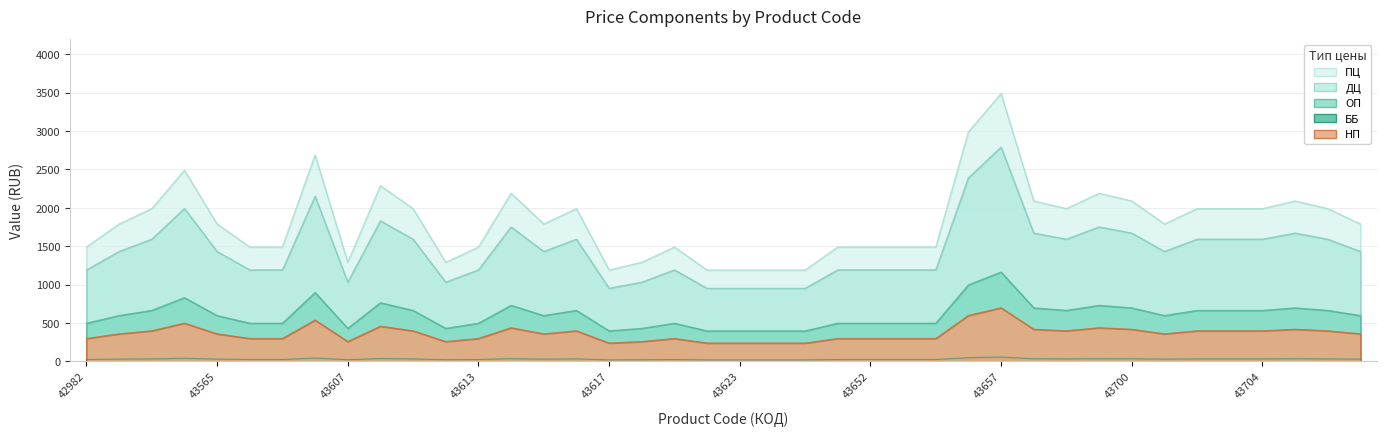

At which category is the sum across all series the highest?

43657